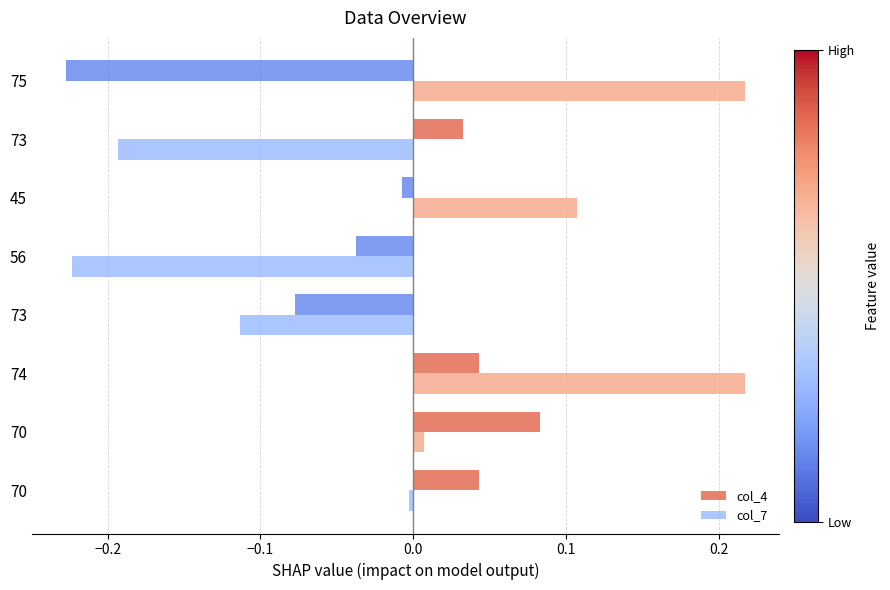

What are all the series names shown in the legend?

col_4, col_7